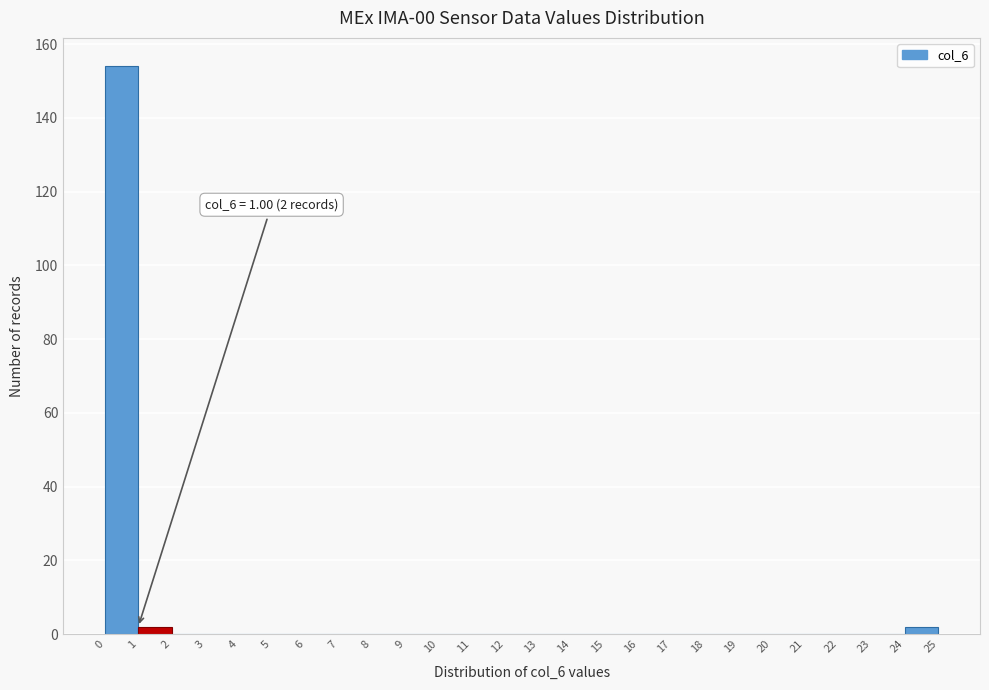

Over which range of the x-axis is the bar tallest?

0 to 1